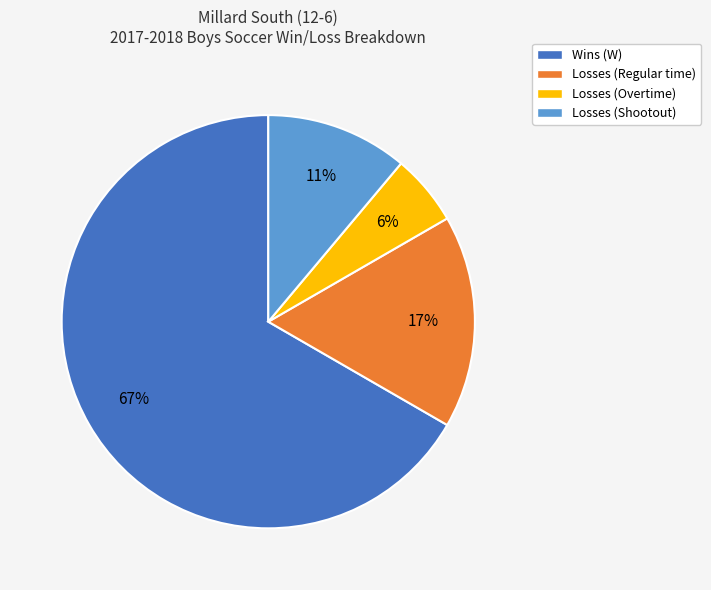

Which slice is the largest?

Wins (W)